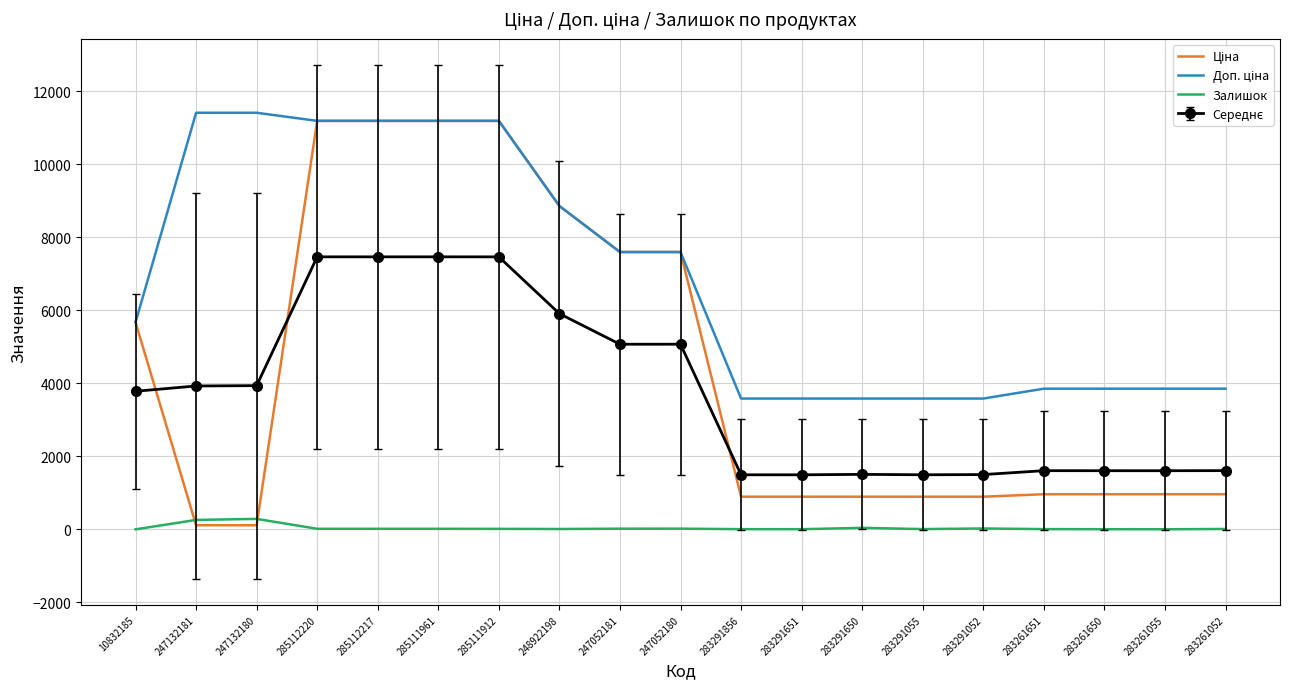

How many categories are shown in the chart?

19